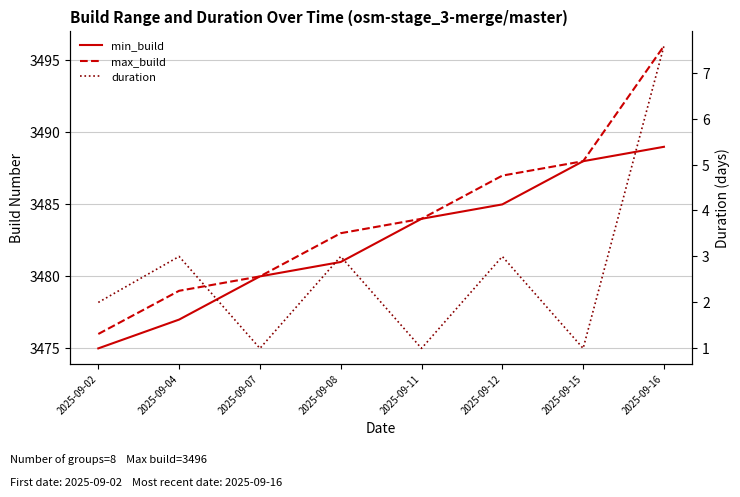

True or false: duration has more than 1 interior local peaks.

True